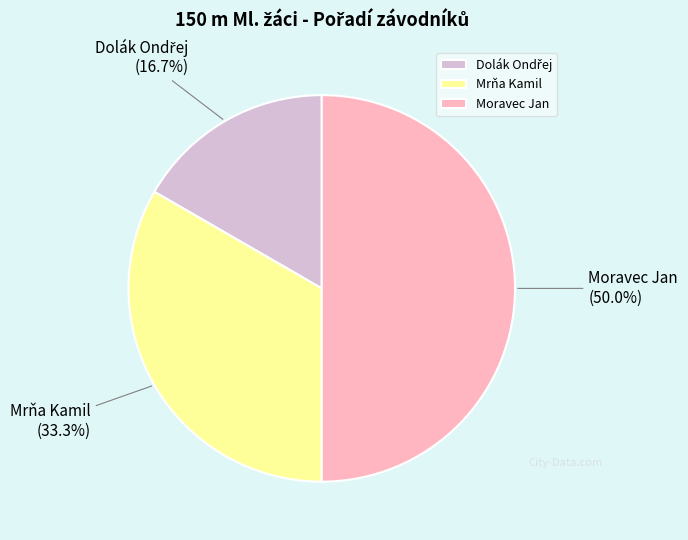

To the nearest percent, what is the average slice percentage?

33%